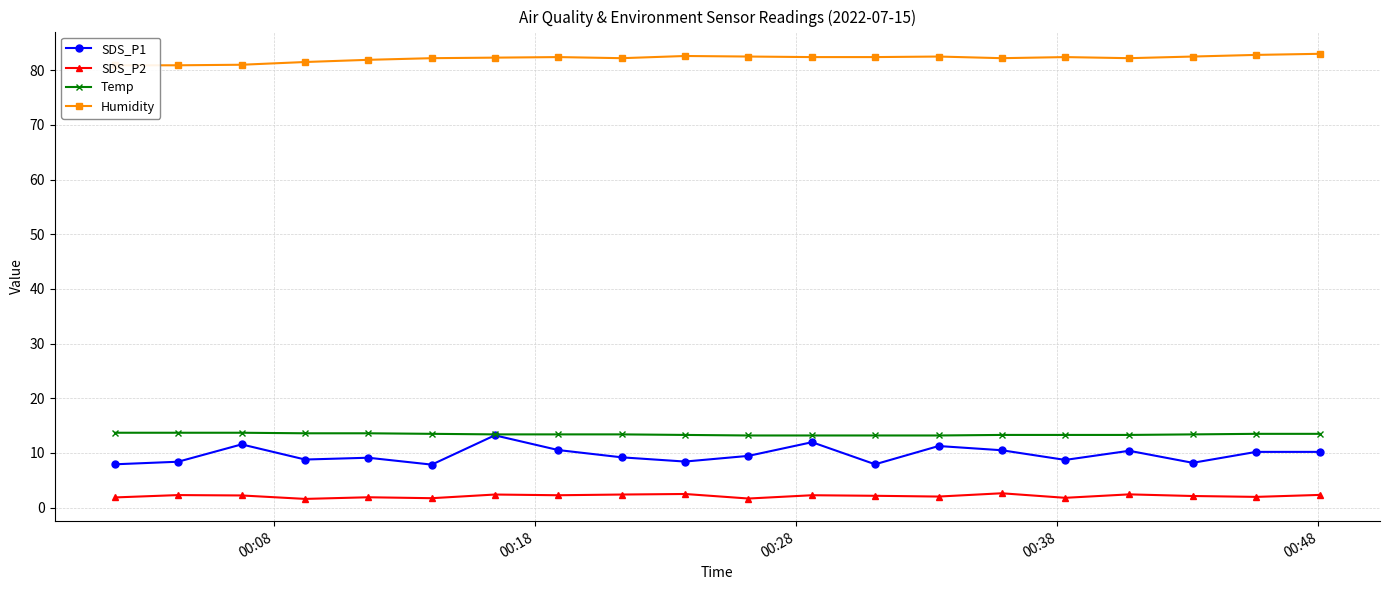

True or false: SDS_P1 has more than 0 points higher than both neighbors.

True